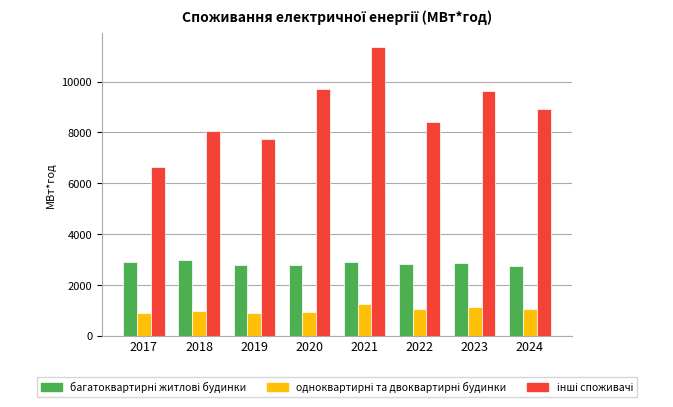

At which category is the sum across all series the highest?

2021